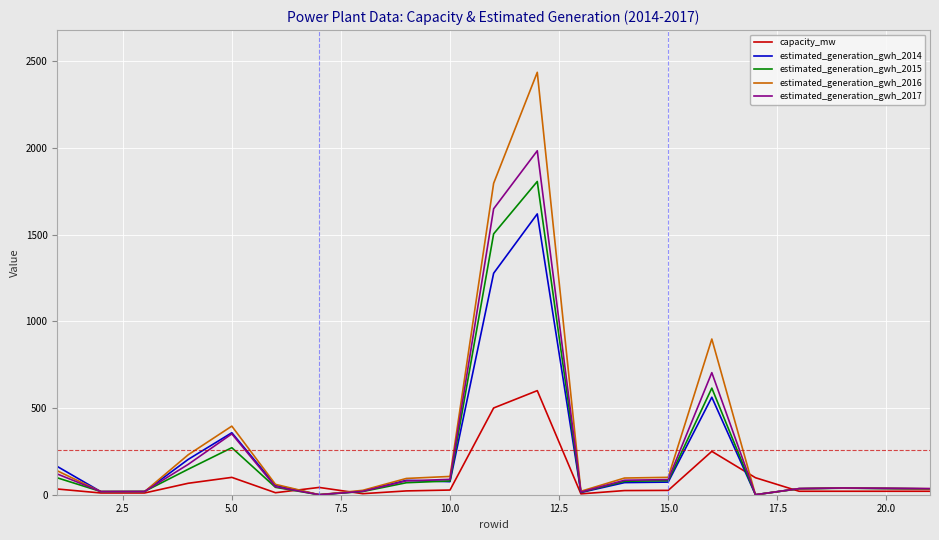

What is the sum of all estimated_generation_gwh_2017 values?

5546.4